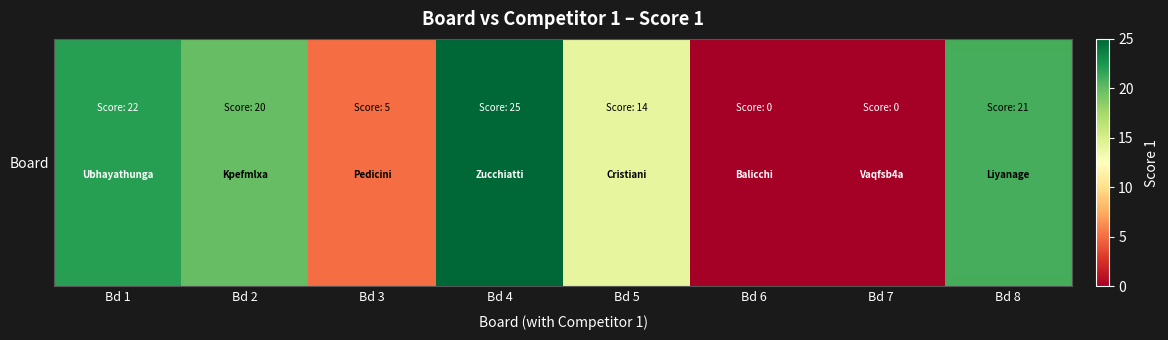

The value at Bd 5 is 3. True or false?

False